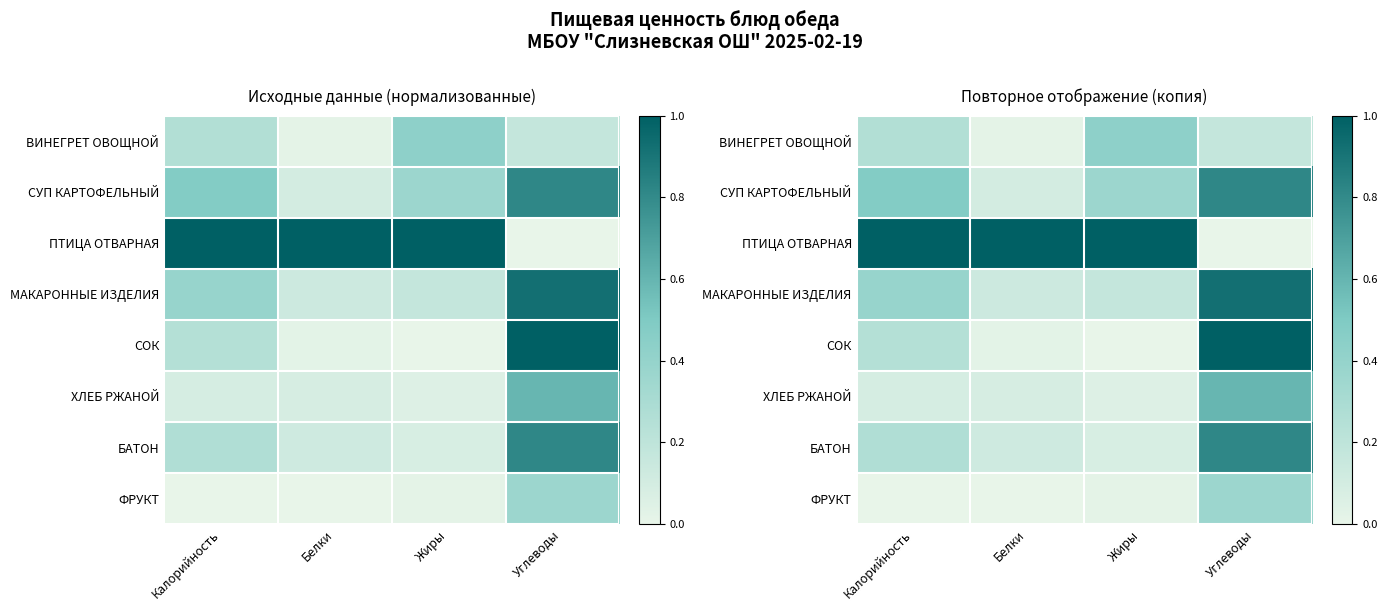

Which category has the highest value in the СОК series?

Углеводы